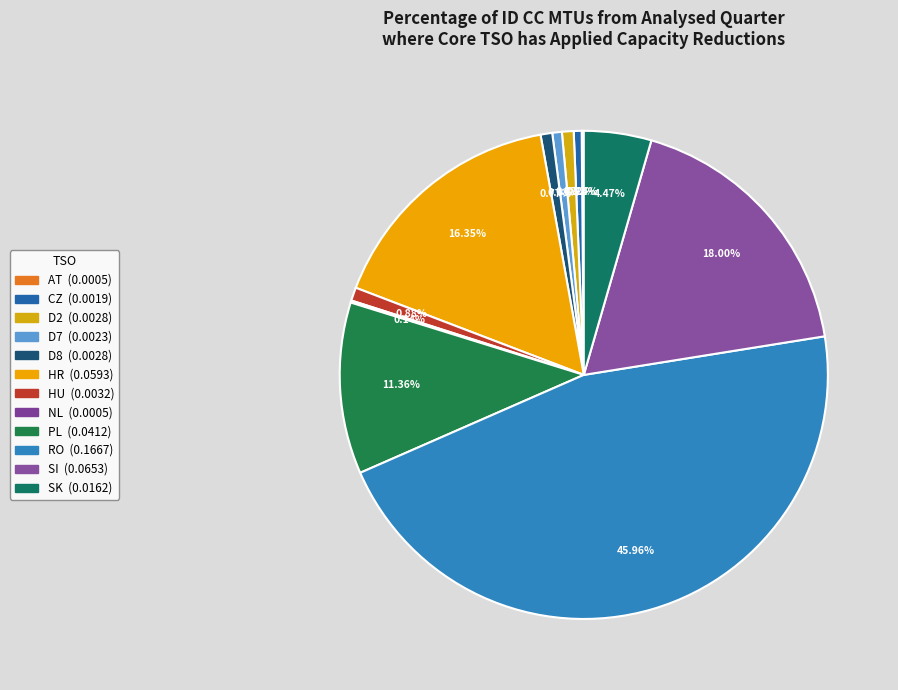

What is the total percentage of HR and D2?

17.1%